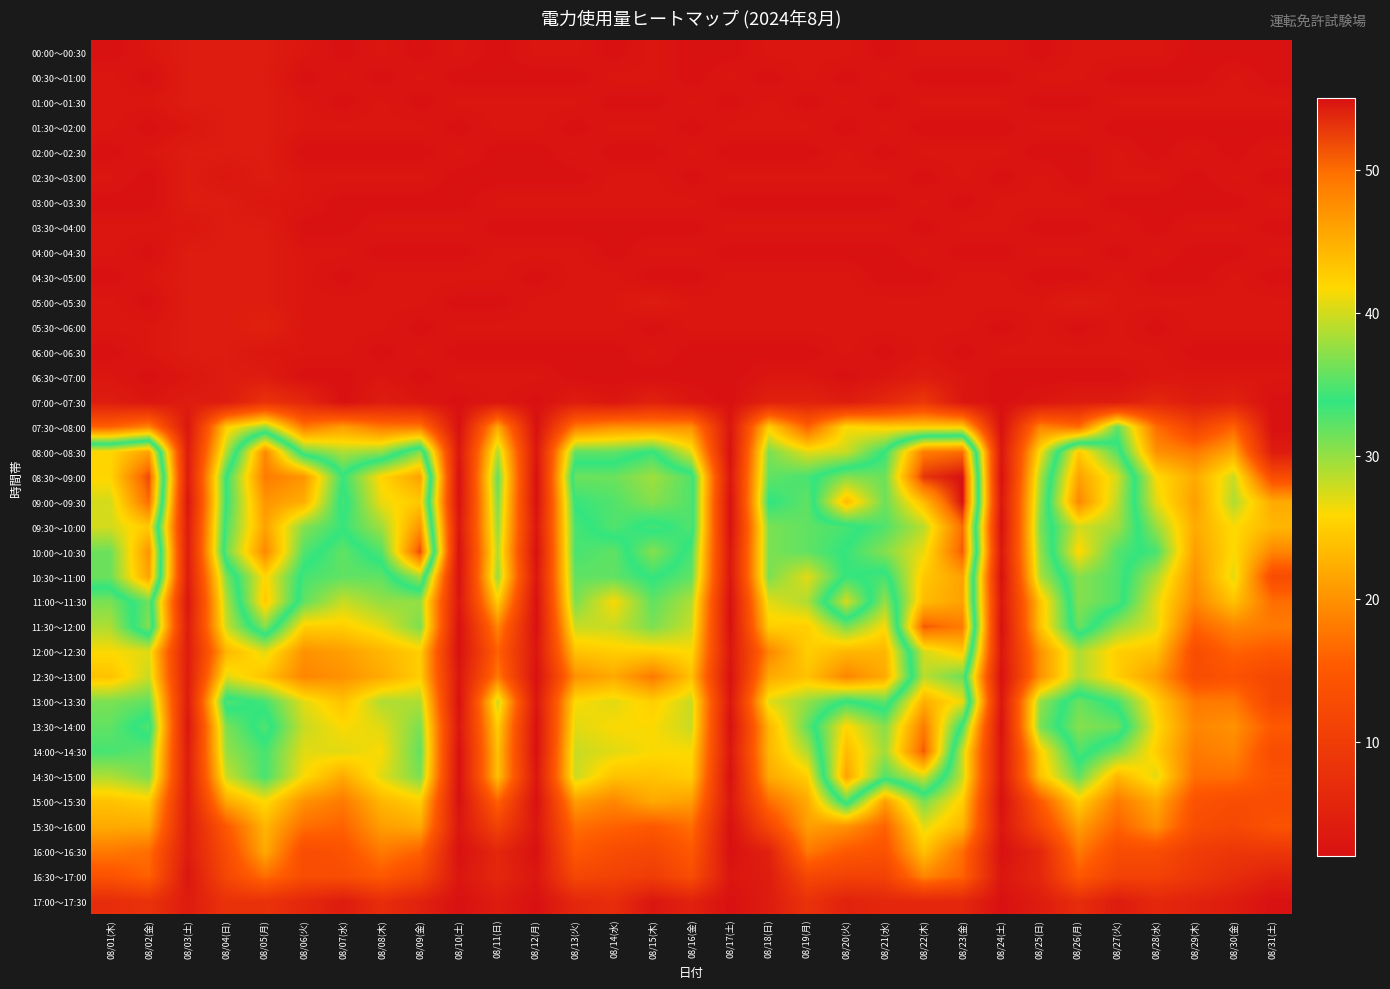

What is the maximum value shown in the chart?

55